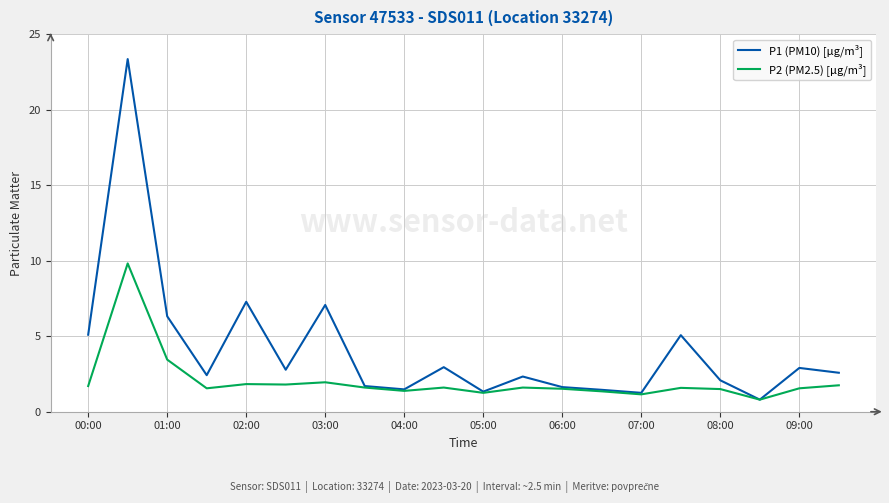

Which series has the largest range (max minus min)?

P1 (PM10) [µg/m³]